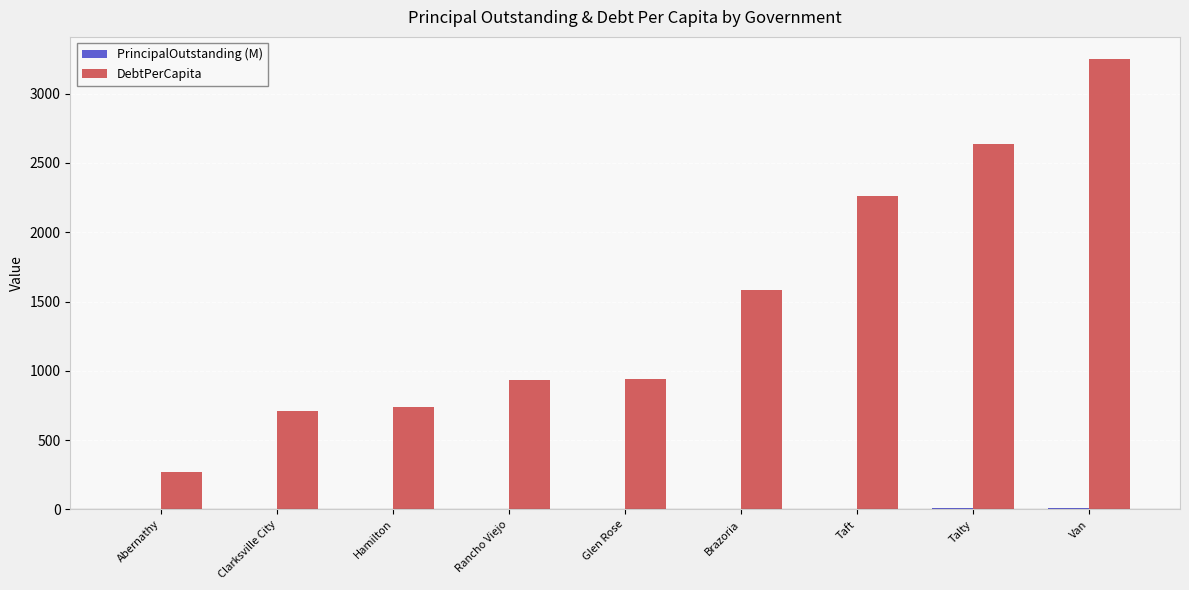

What is the average value of the DebtPerCapita series?

1480.9